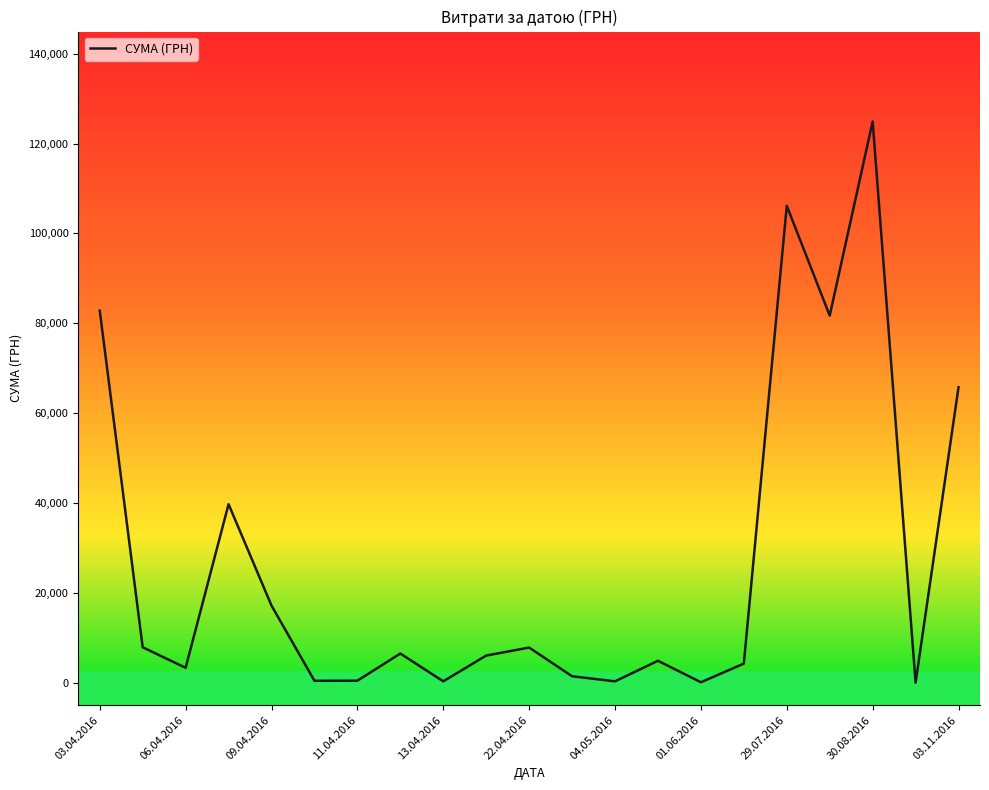

What is the maximum value shown in the chart?

124904.8